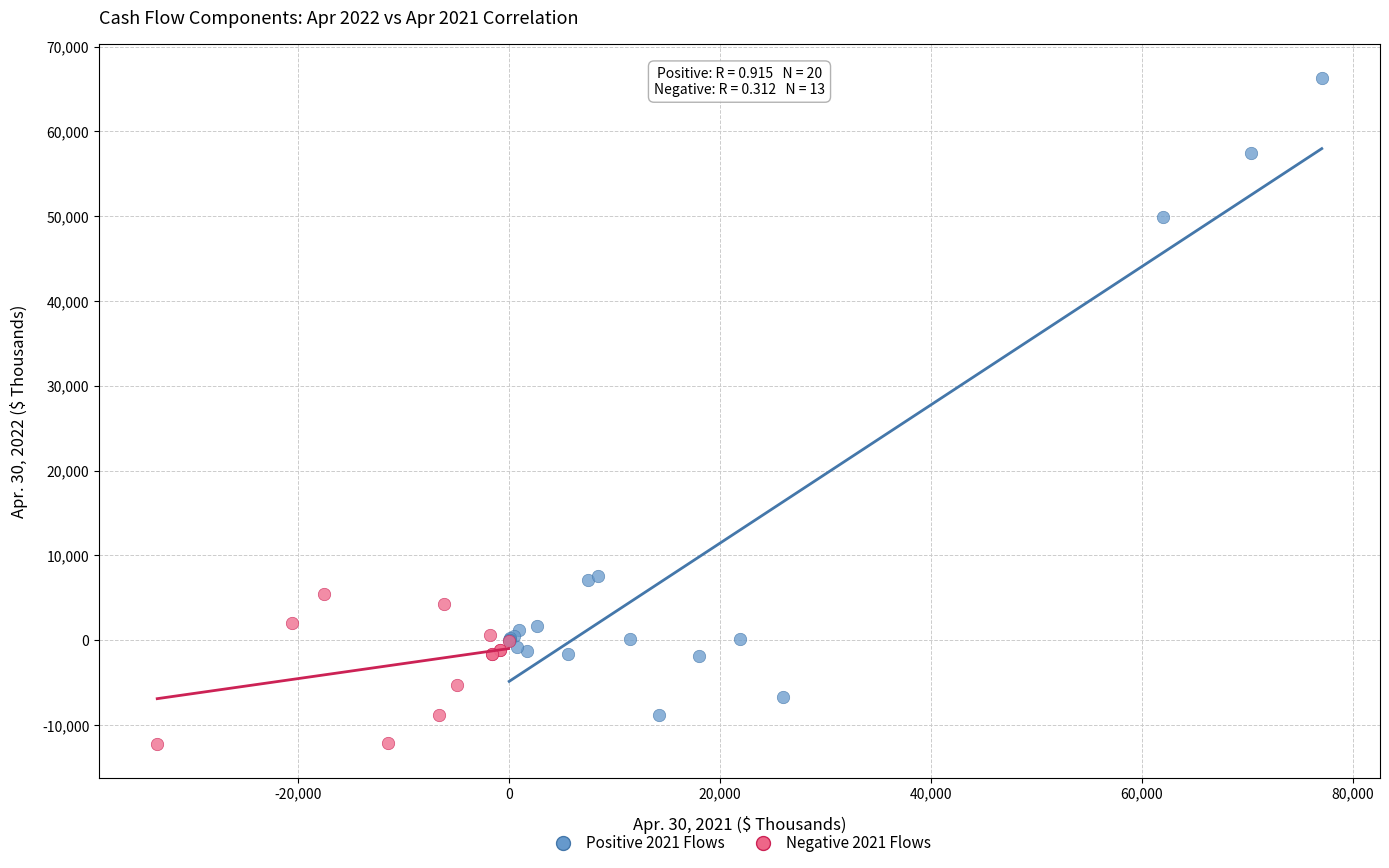

Which series contains the lowest Y value?

Negative 2021 Flows